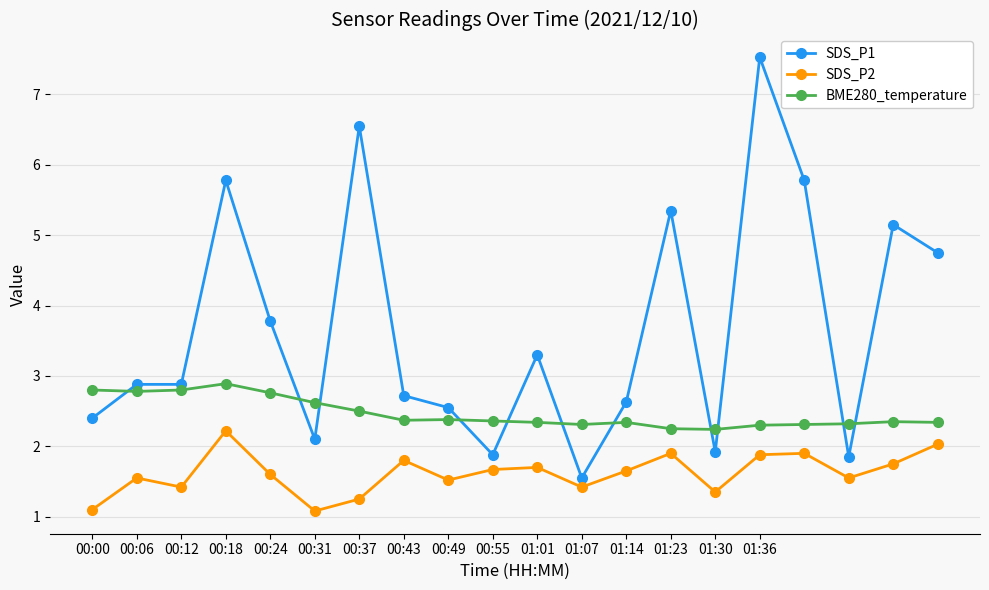

Rank the series by their maximum value, from lowest to highest.

SDS_P2, BME280_temperature, SDS_P1